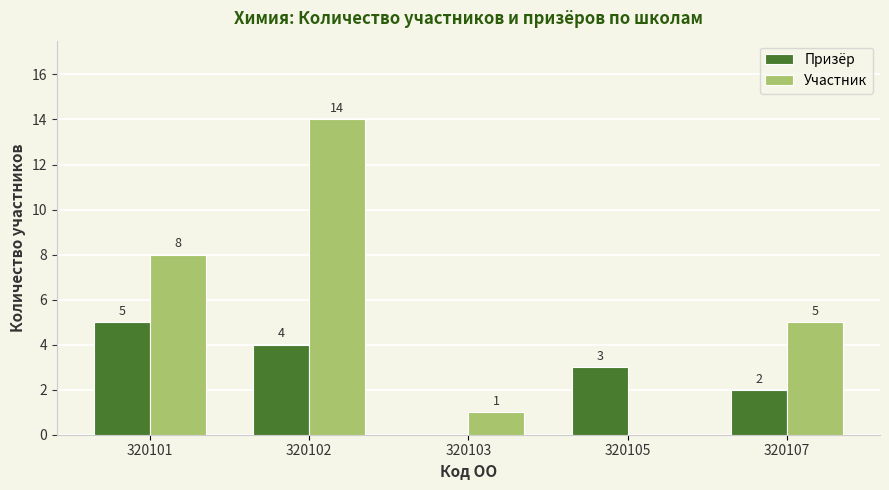

Count the number of categories in the chart.

5